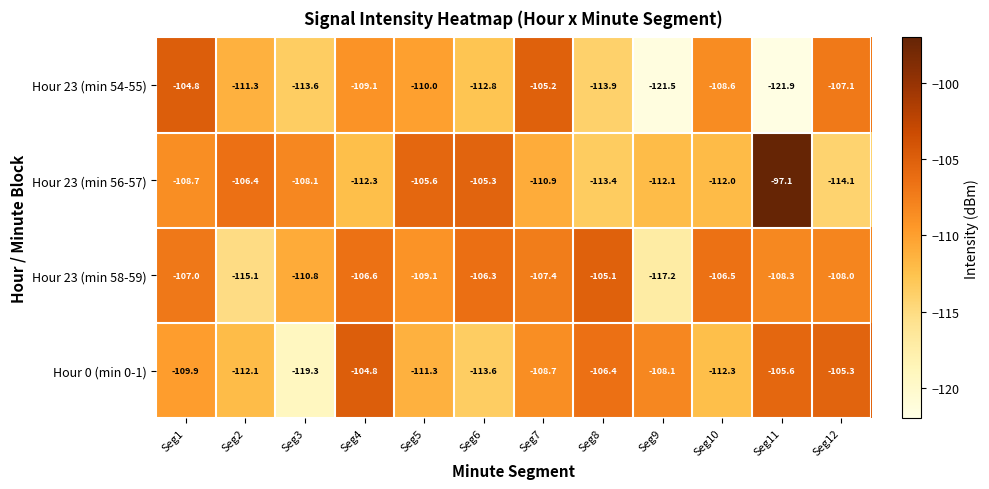

What is the highest value of the Hour 23 (min 58-59) series?

-105.1